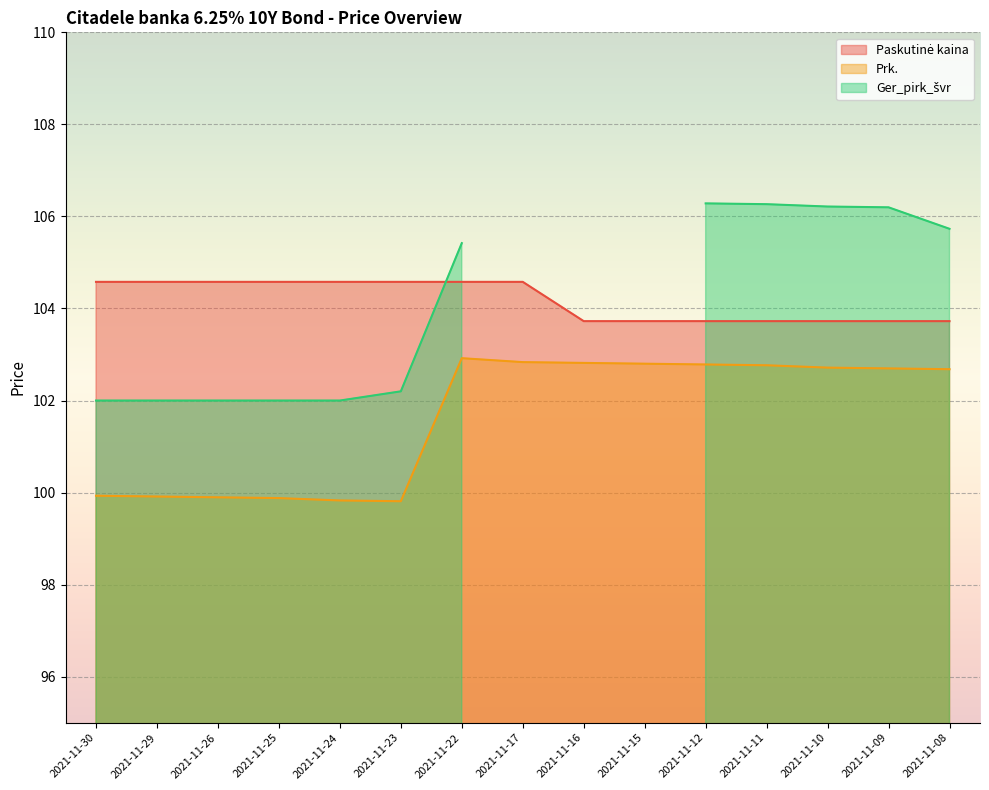

True or false: Prk. has more than 2 points higher than both neighbors.

False